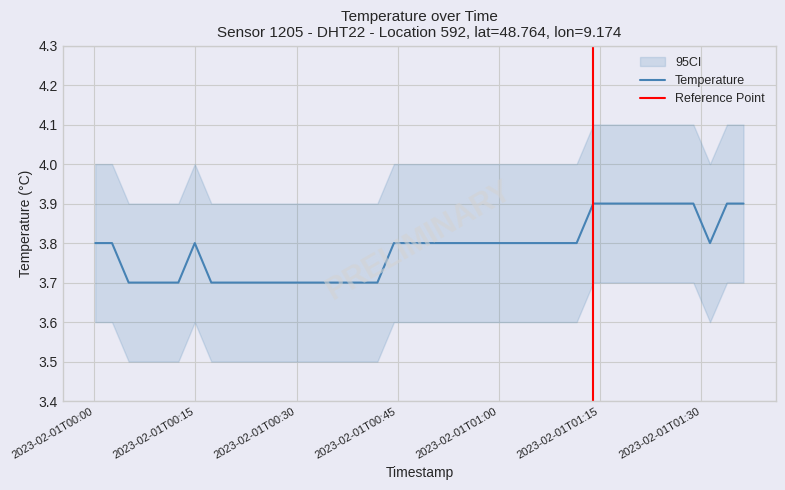

Count the values in the range 3 to 4.

40